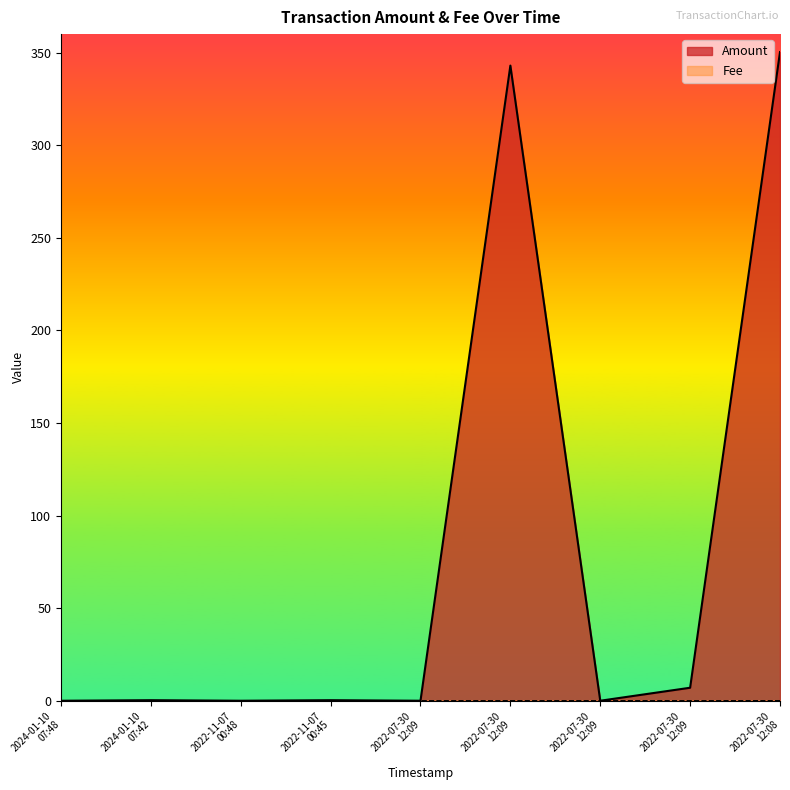

At how many categories does at least one series exceed 235?

2